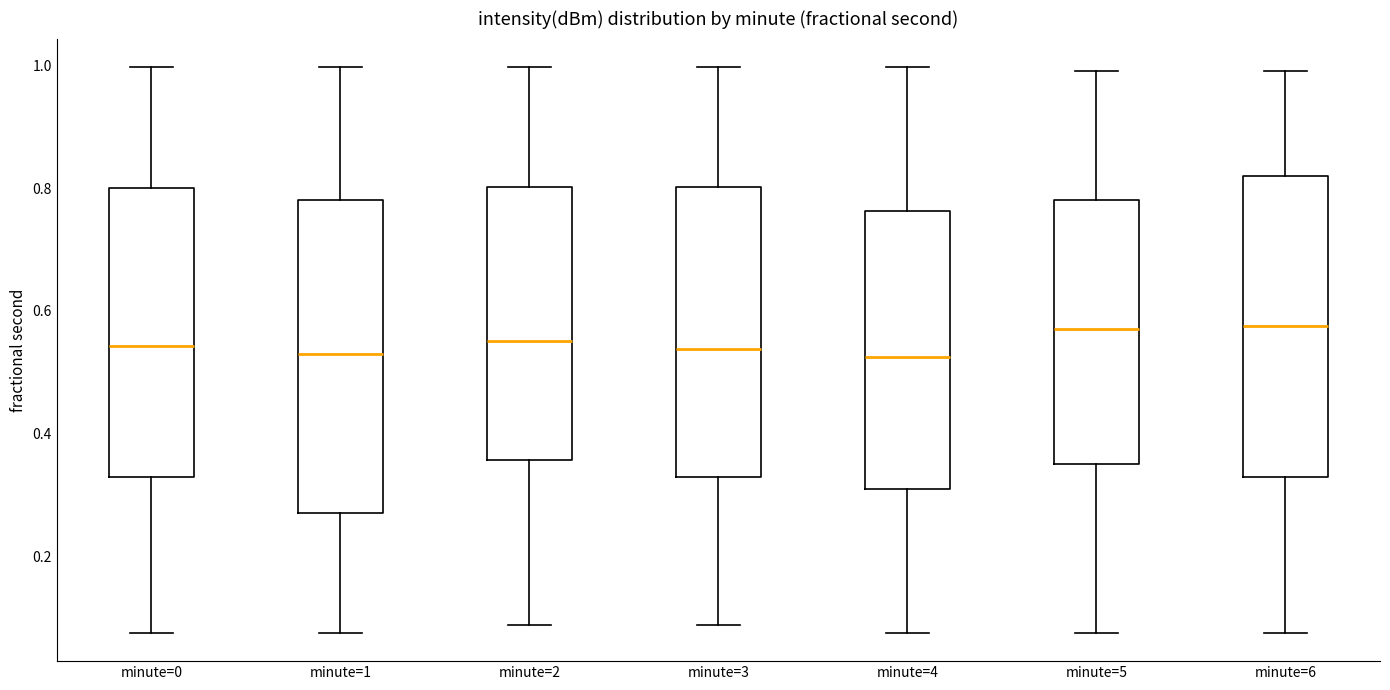

Reading left to right, read every box against the y-axis: the position of its median line, the range the box covers, and the ends of its whiskers. The values are not printed on the chart, so give them approximately, as read against the axis.

minute=0: median 0.54, box 0.32 to 0.80, whiskers 0.08 to 1.00
minute=1: median 0.52, box 0.28 to 0.78, whiskers 0.08 to 1.00
minute=2: median 0.56, box 0.36 to 0.80, whiskers 0.08 to 1.00
minute=3: median 0.54, box 0.32 to 0.80, whiskers 0.08 to 1.00
minute=4: median 0.52, box 0.32 to 0.76, whiskers 0.08 to 1.00
minute=5: median 0.58, box 0.36 to 0.78, whiskers 0.08 to 1.00
minute=6: median 0.58, box 0.32 to 0.82, whiskers 0.08 to 1.00